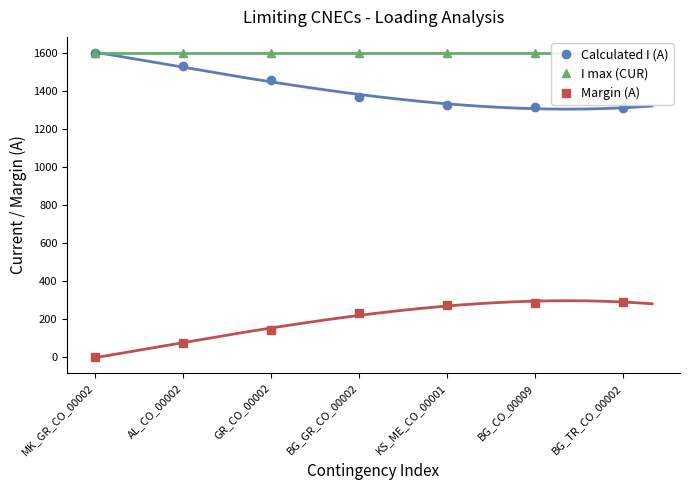

True or false: I max (CUR) and Margin (A) cross at least once.

False